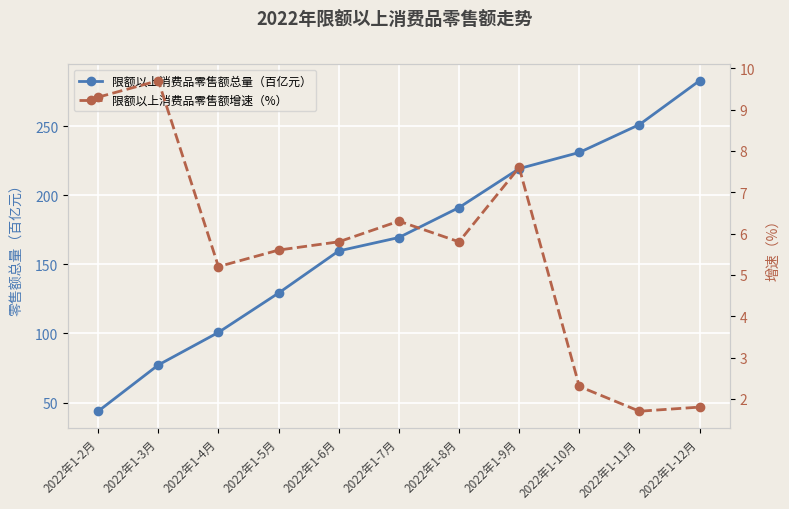

List the labels in order of 限额以上消费品零售额增速（%） value, largest first.

2022年1-3月, 2022年1-2月, 2022年1-9月, 2022年1-7月, 2022年1-6月, 2022年1-8月, 2022年1-5月, 2022年1-4月, 2022年1-10月, 2022年1-12月, 2022年1-11月